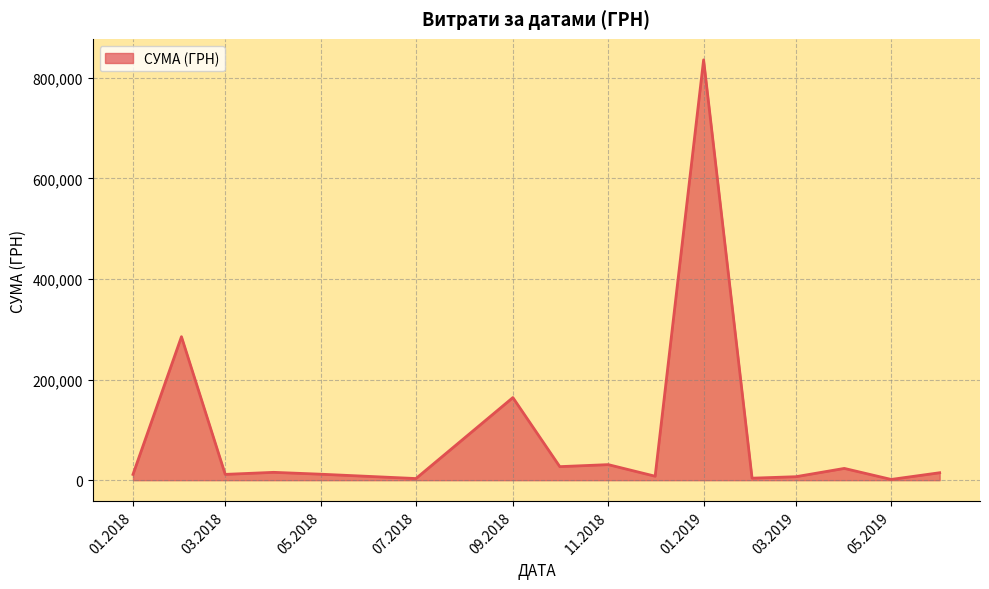

True or false: there are more than 0 points higher than both neighbors.

True